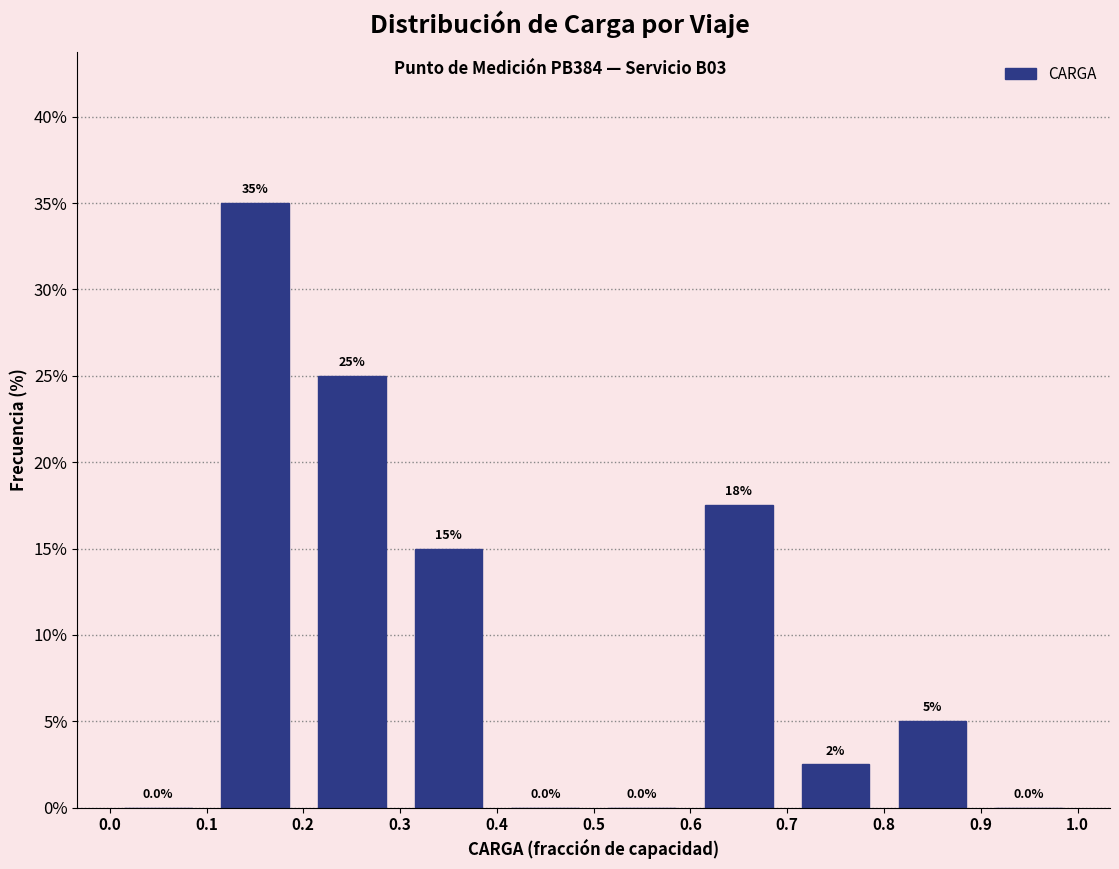

Over which range of the x-axis is the bar tallest?

0.1 to 0.2